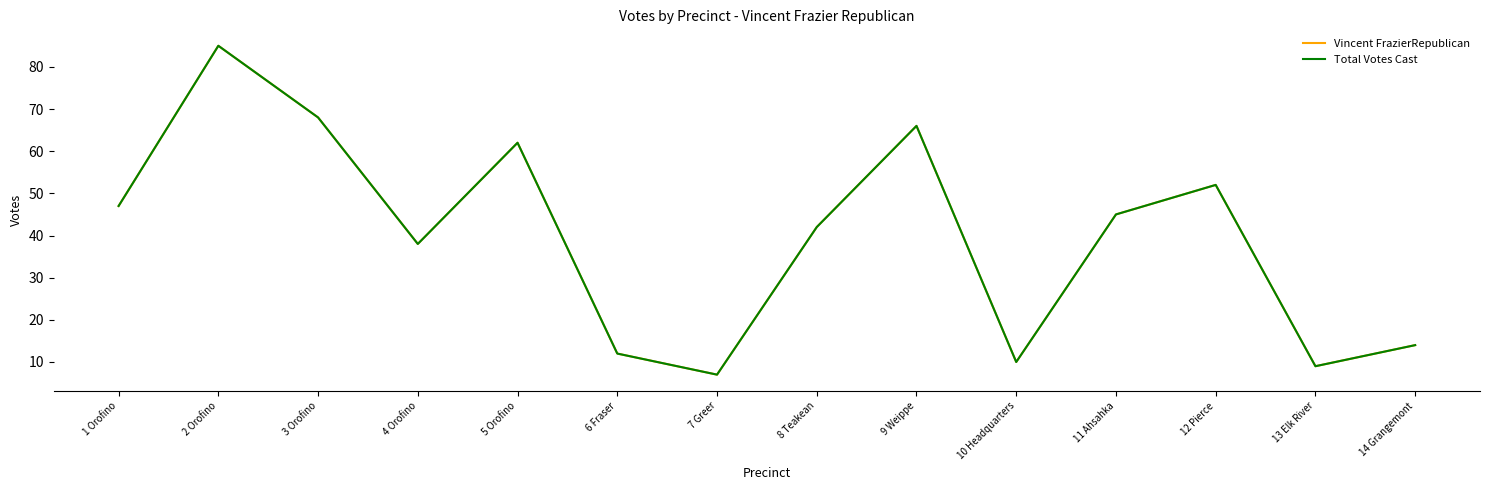

What is the total value across all series at 3 Orofino?

136